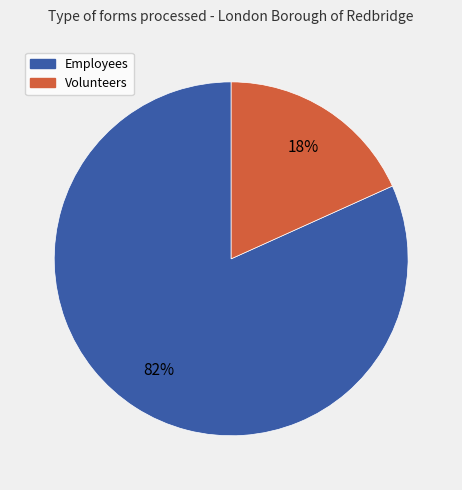

Is there a majority slice in this chart?

Yes